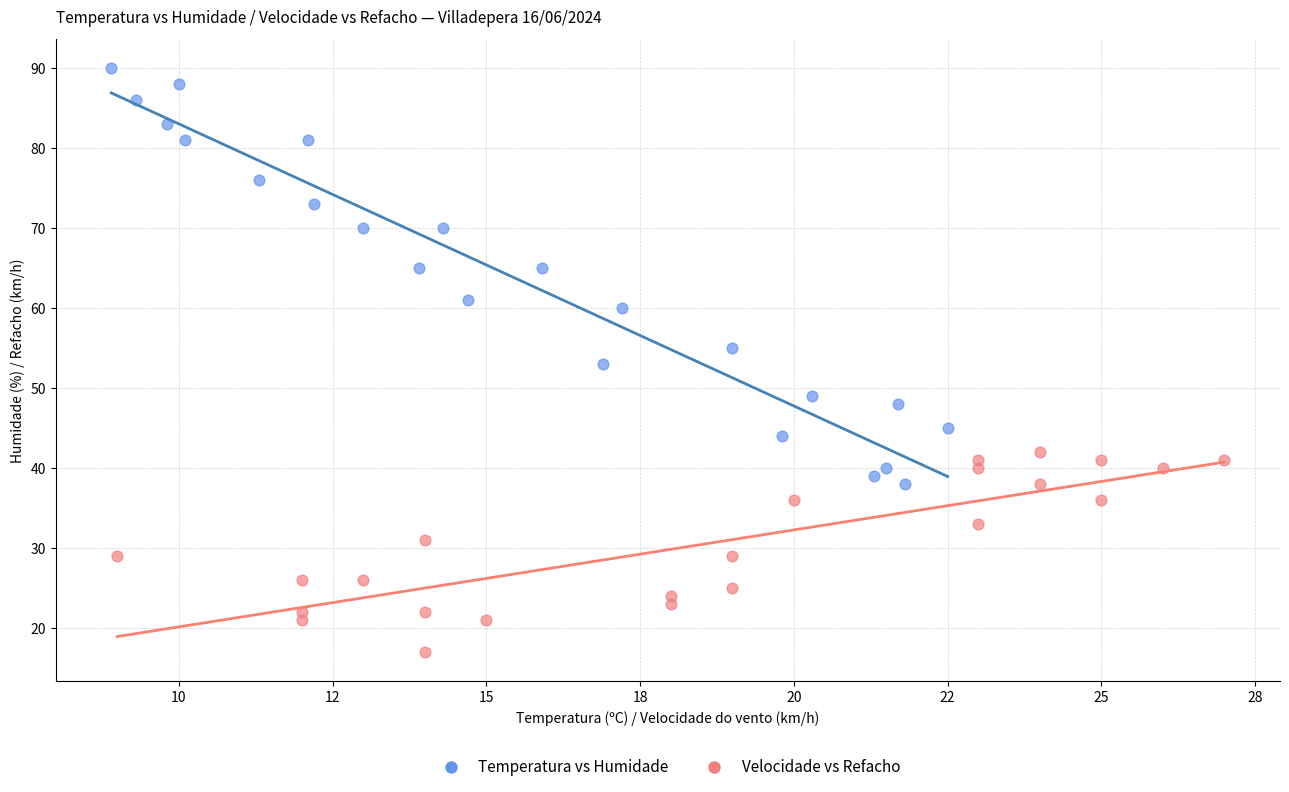

Which series has the largest Y range (max minus min)?

Temperatura vs Humidade